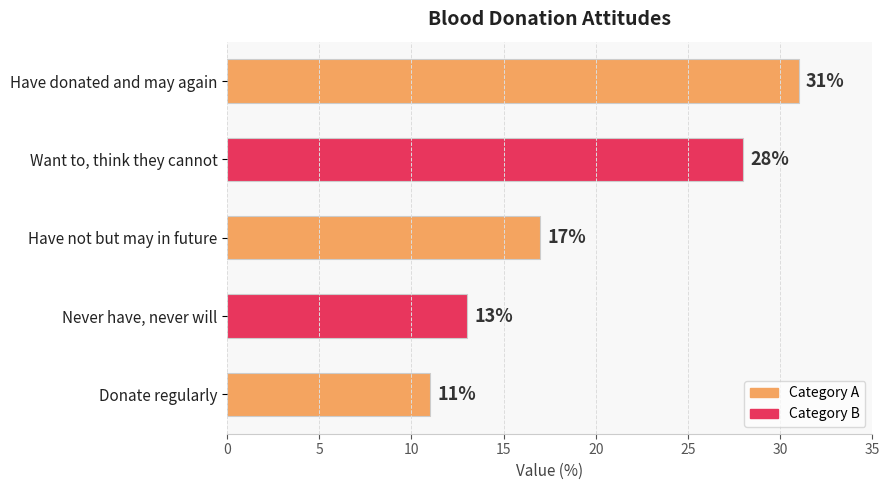

Is it true that the value at Have not but may in future is 17?

True